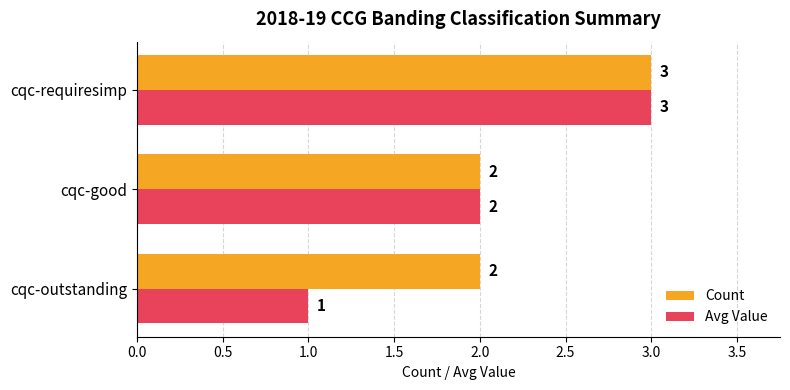

Rank the categories by Avg Value value from highest to lowest.

cqc-requiresimp, cqc-good, cqc-outstanding